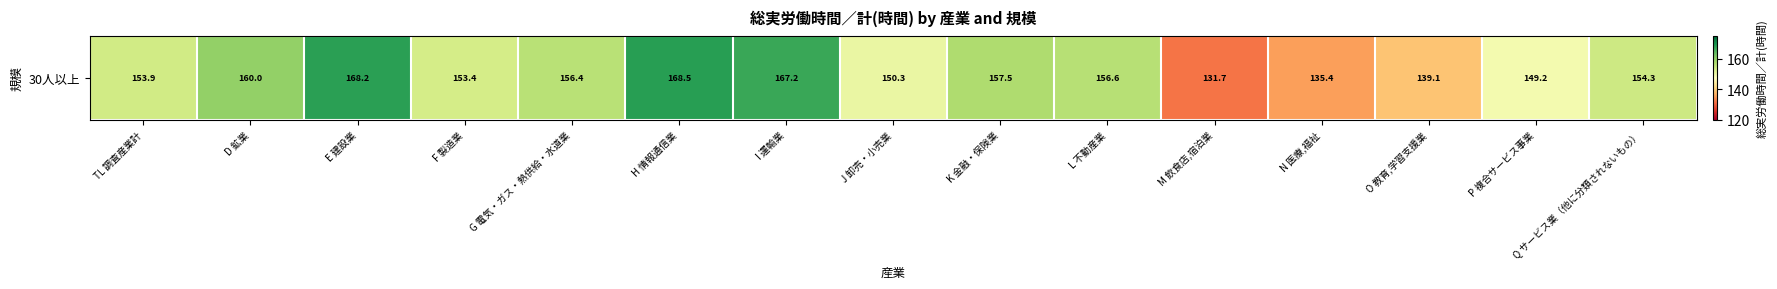

How many data points are above 154?

8